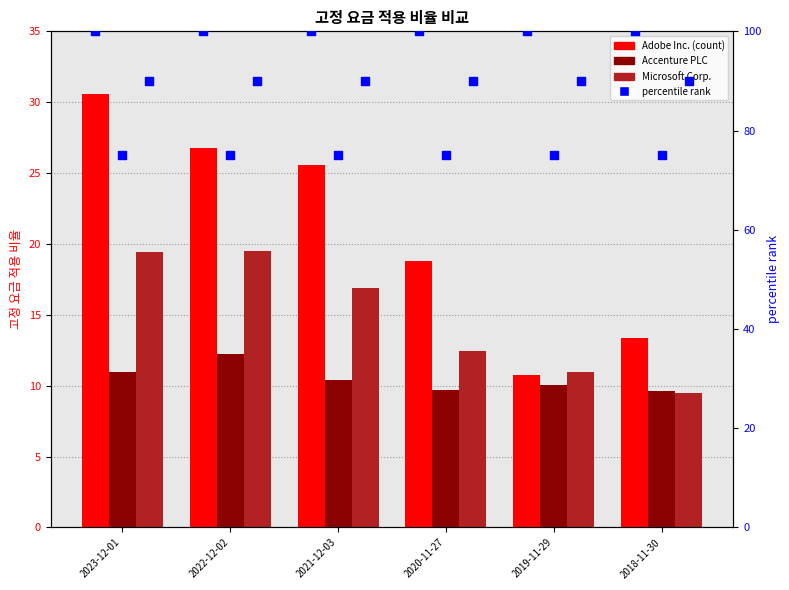

What is the total value across all series at 2023-12-01?

326.0